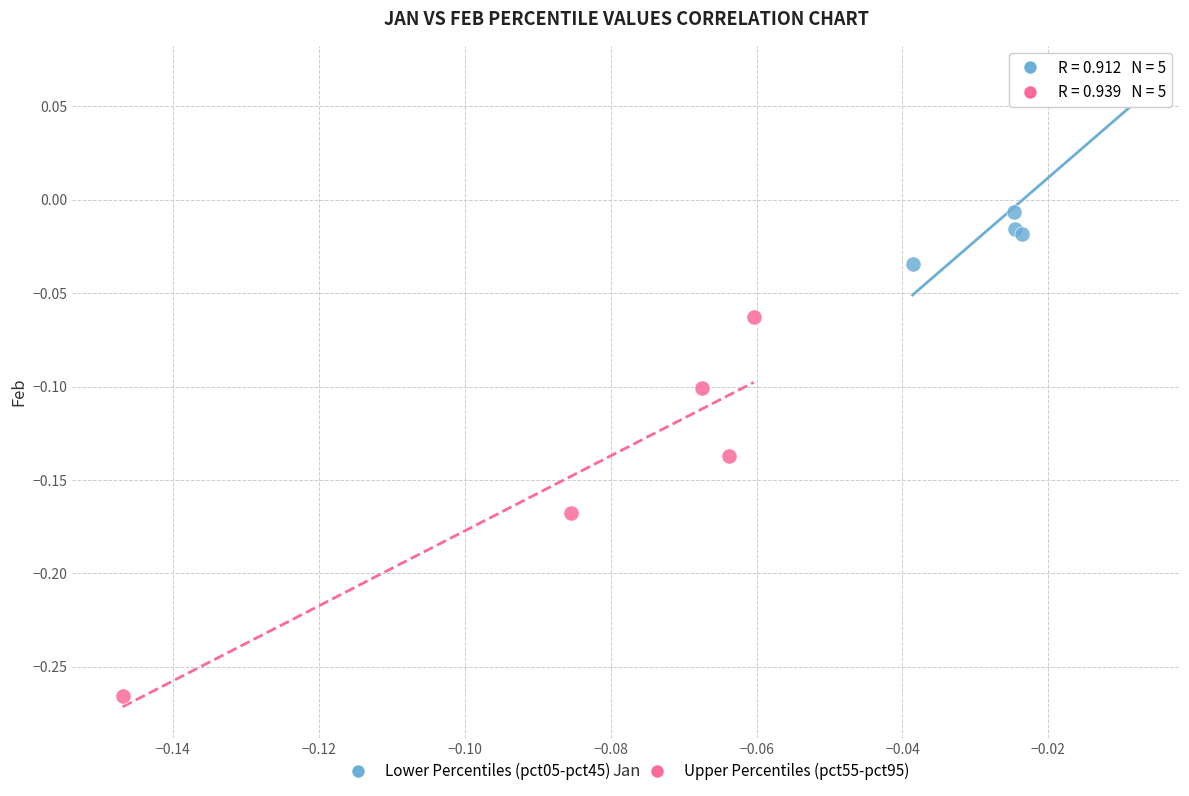

Which series reaches the minimum Y coordinate?

Upper Percentiles (pct55-pct95)